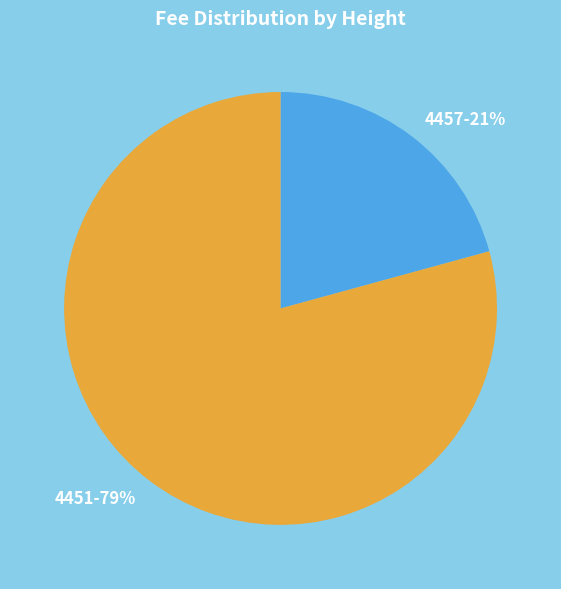

What is the majority slice?

4451